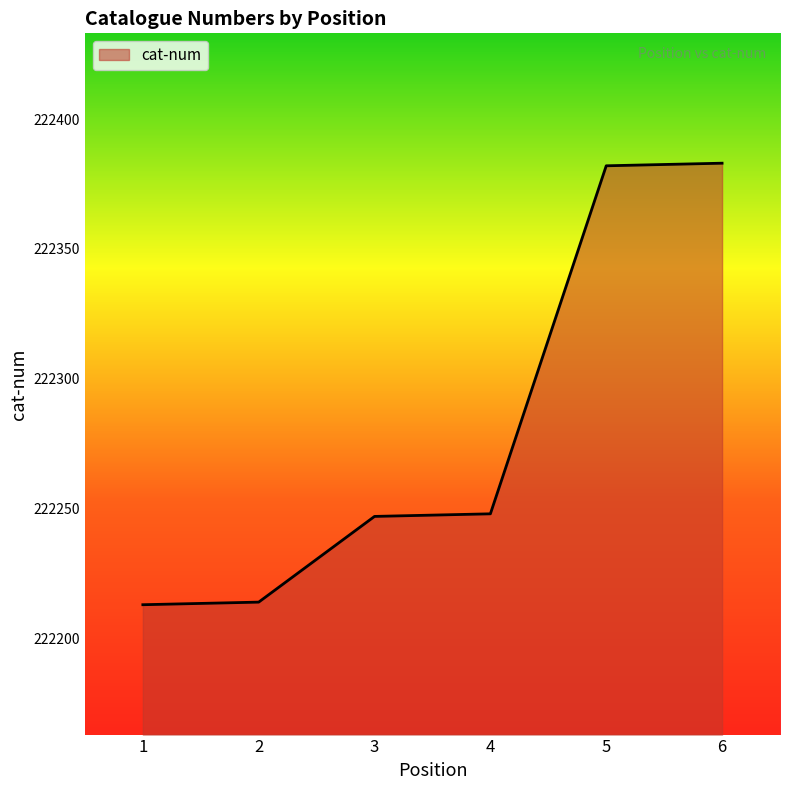

How many lines are shown in the chart?

1